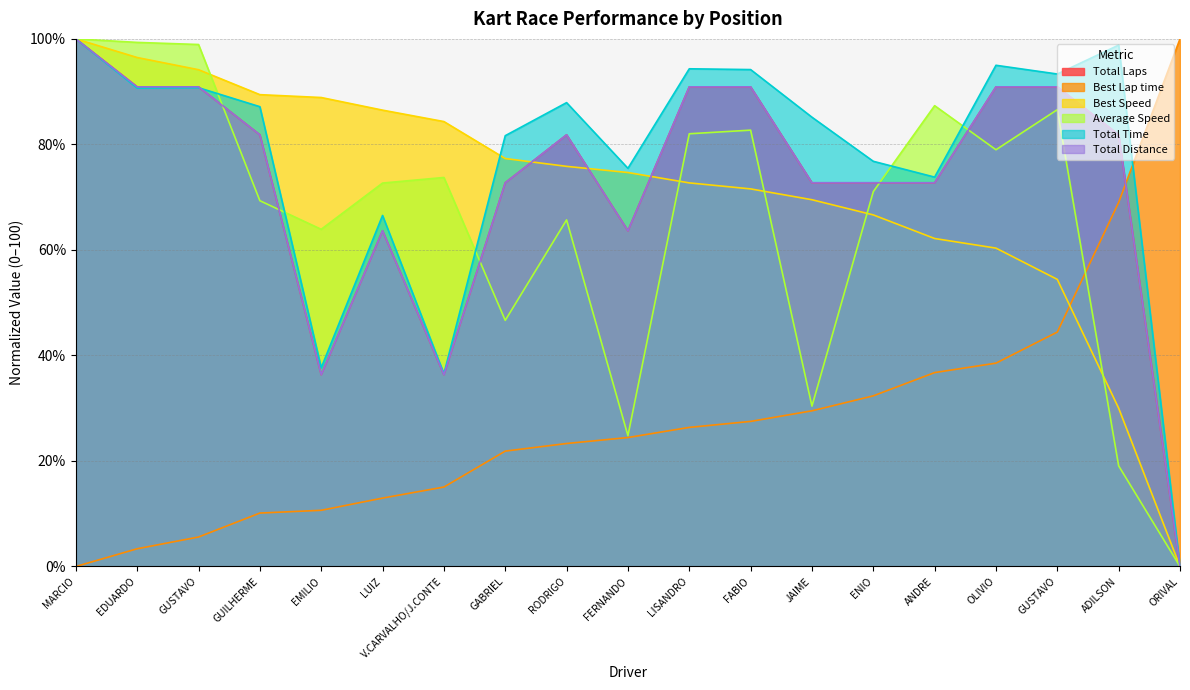

The value of Total Laps at ORIVAL is -46.3. True or false?

False